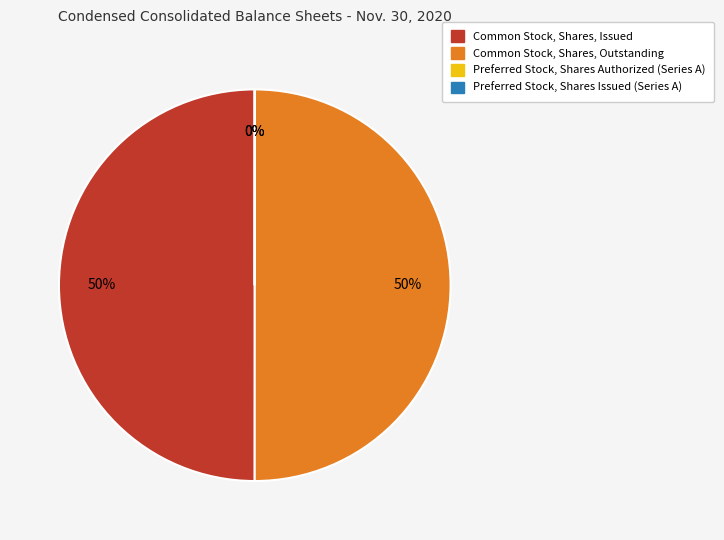

To the nearest percent, what percentage of the pie is Common Stock, Shares, Outstanding?

50%